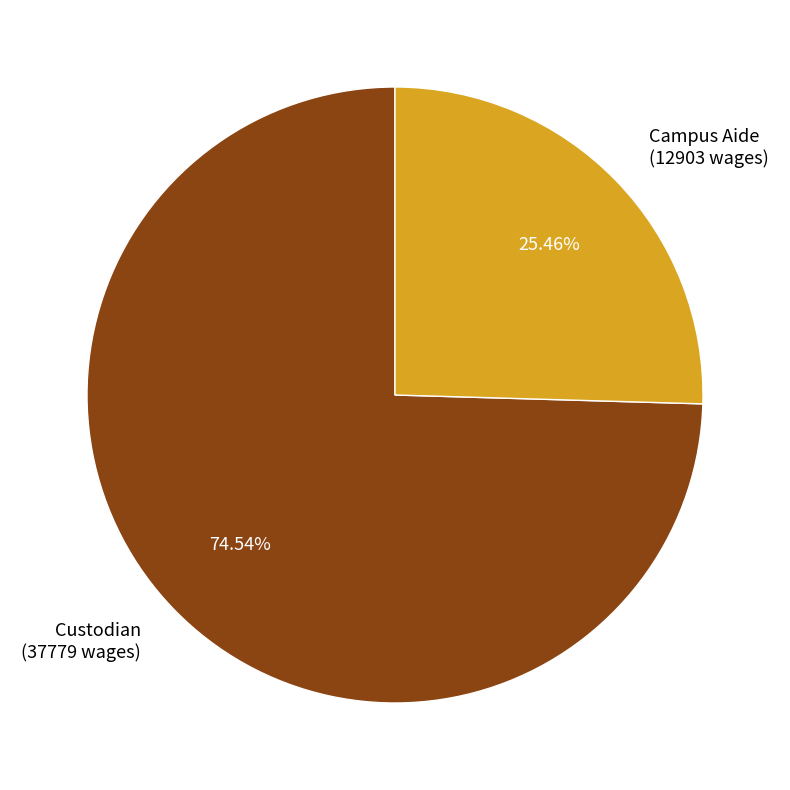

Rank the categories by value from lowest to highest.

Campus Aide, Custodian